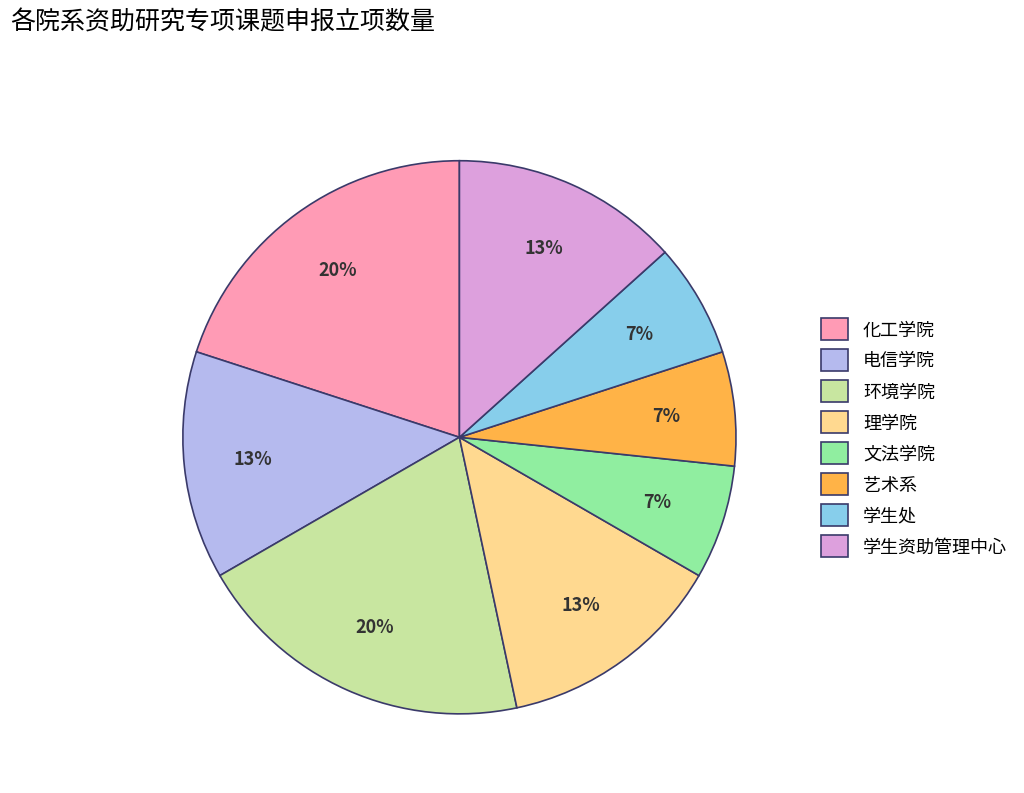

Do 化工学院 and 环境学院 together represent more than half of the pie?

No